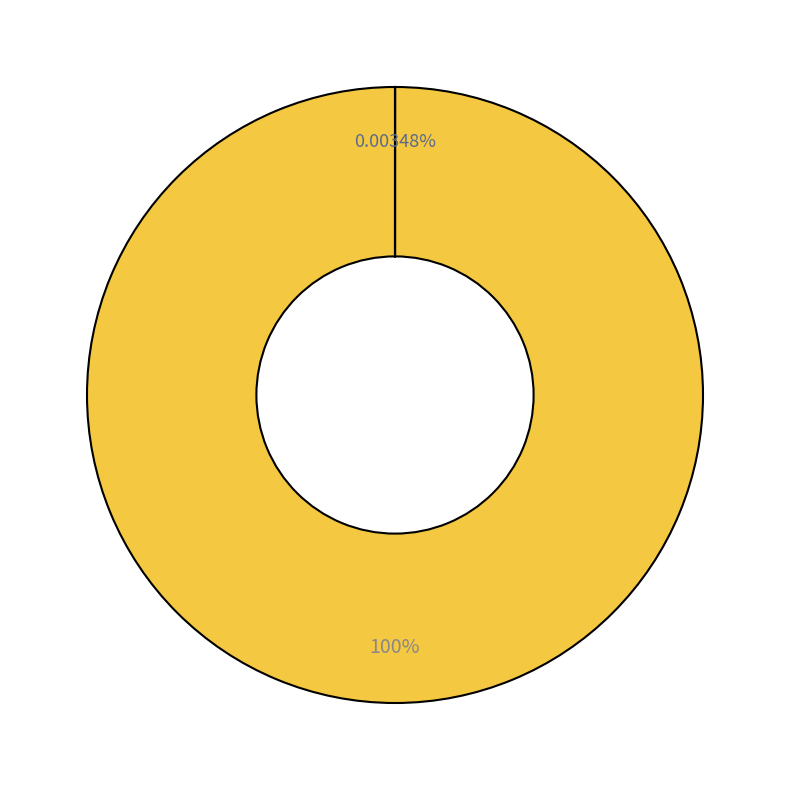

To the nearest percent, what is the combined percentage of Nothing Fits a Dinosaur and Everybody Needs a Rock?

100%